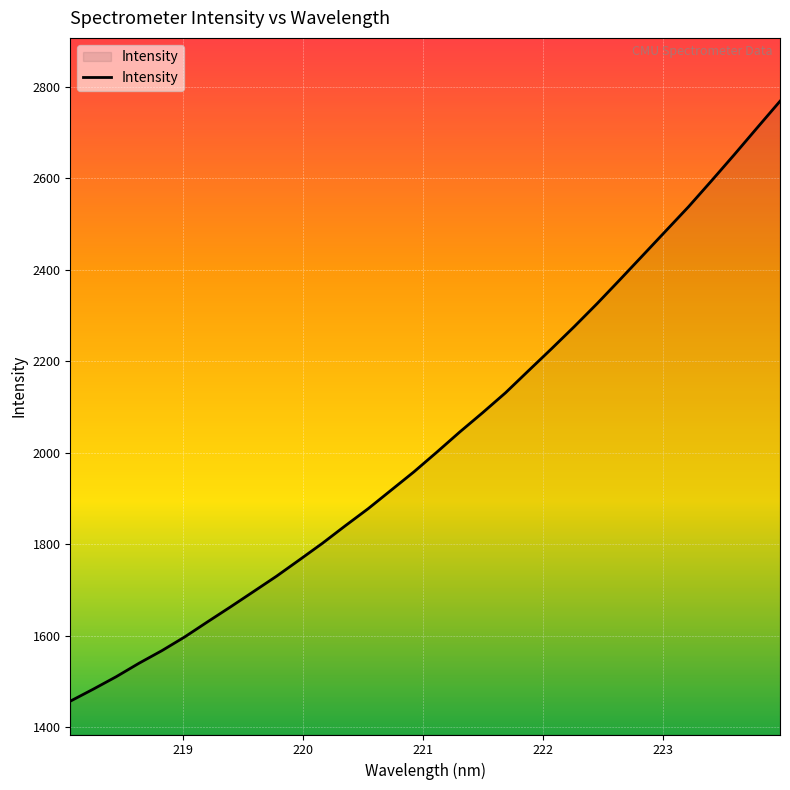

Does the chart display data point markers on the line(s)?

No